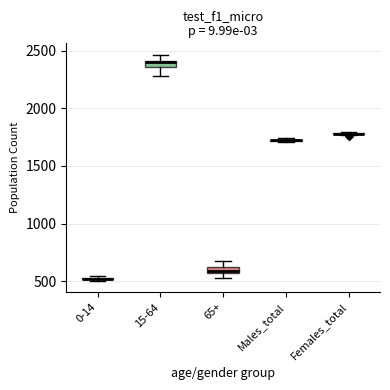

Where is the upper edge of the box for 15-64 on the y-axis? The values are not printed on the chart, so give them approximately, as read against the axis.

2400